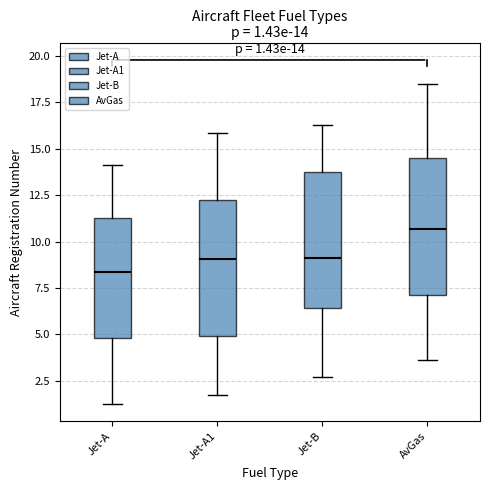

Which box has the lowest median line?

Jet-A